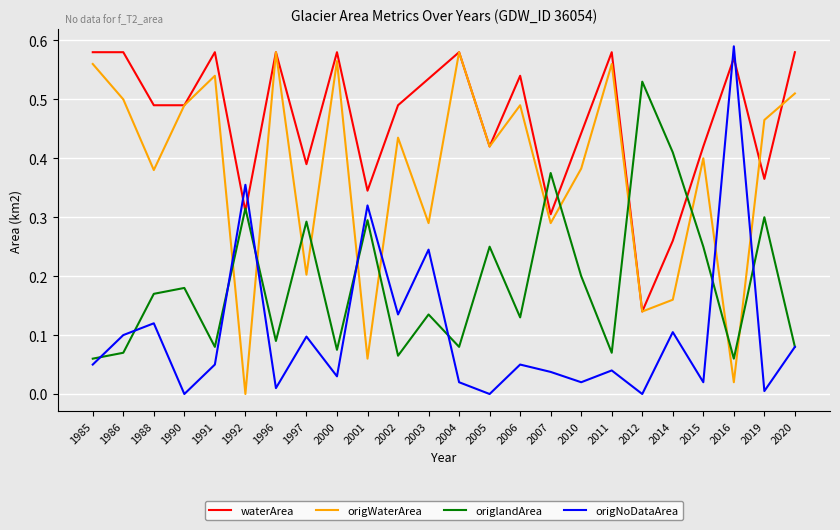

The origNoDataArea series shows 0.3 at 2001. True or false?

True